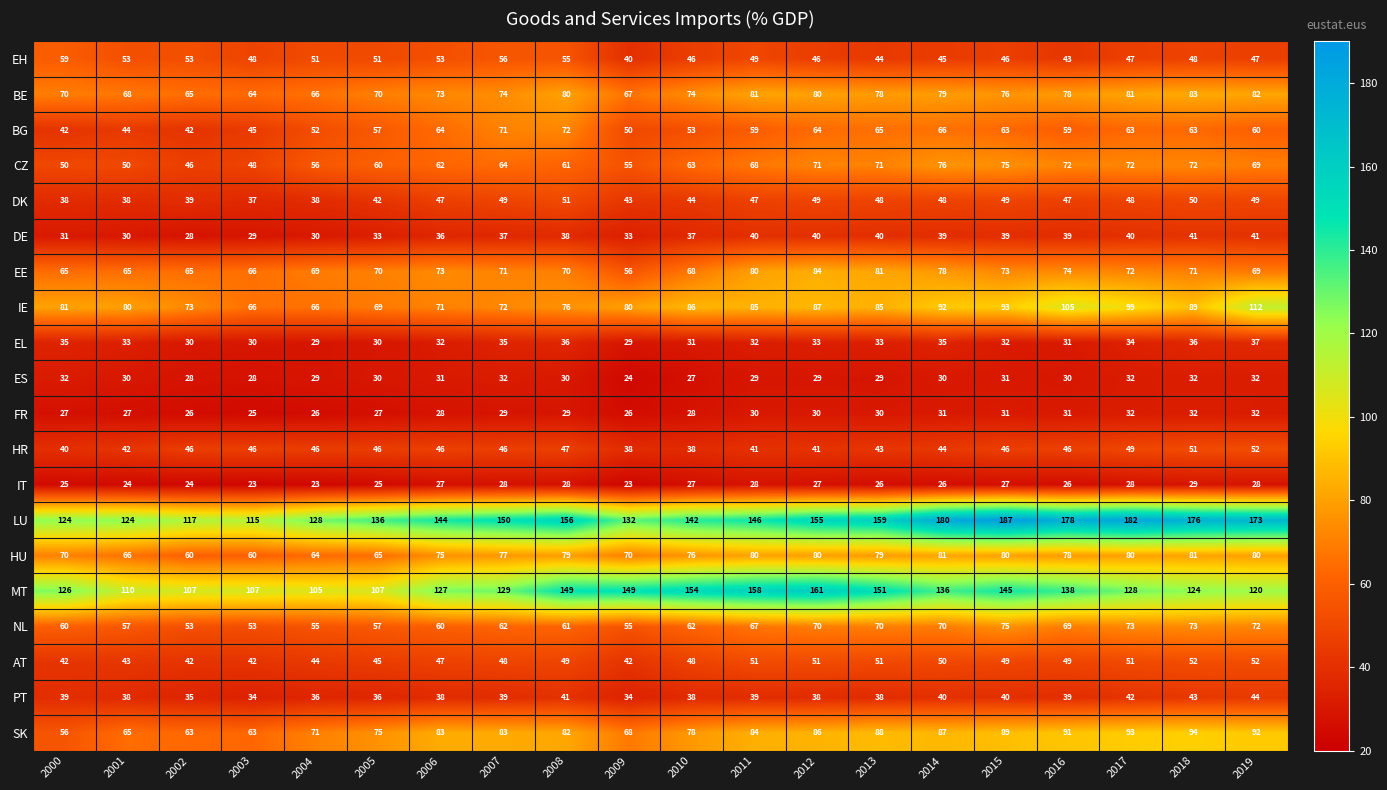

The SK series shows 75 at 2005. True or false?

True